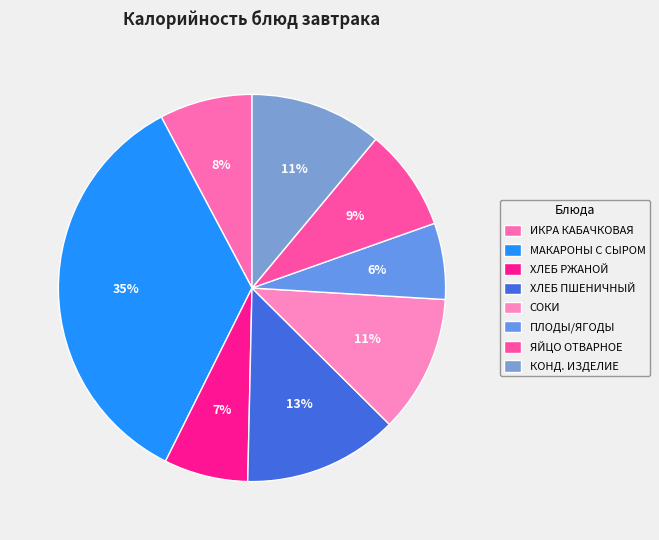

How many segments does this pie chart have?

8